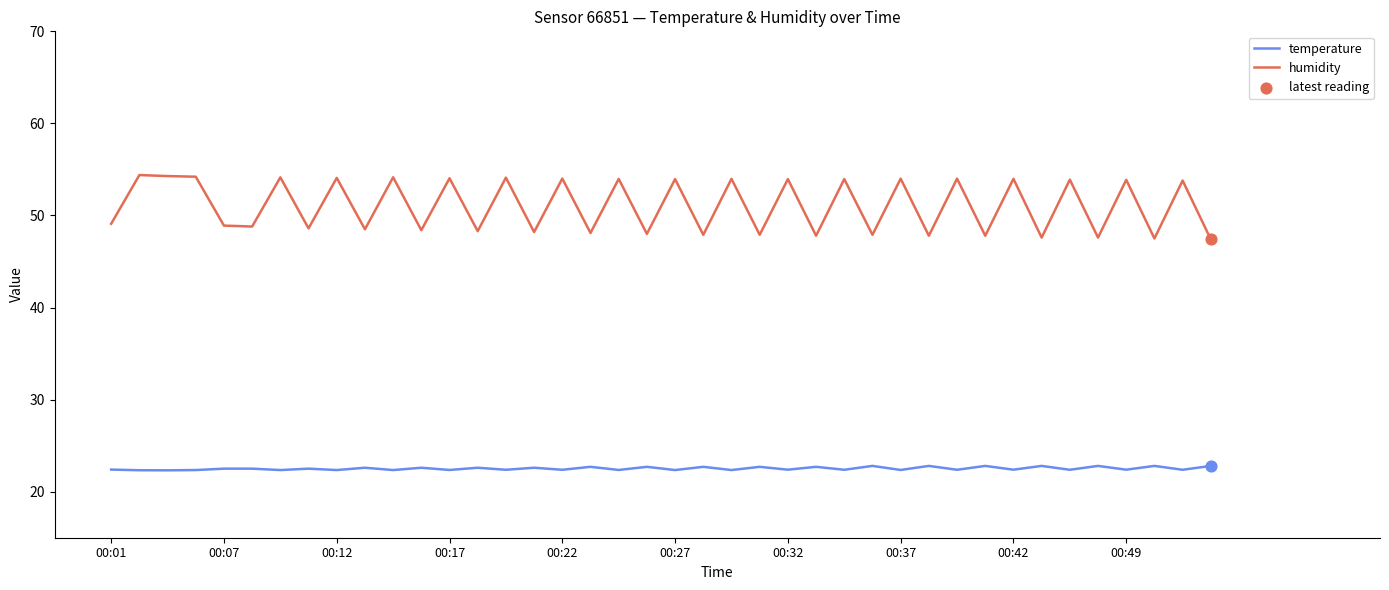

Which series has the widest spread of values?

humidity